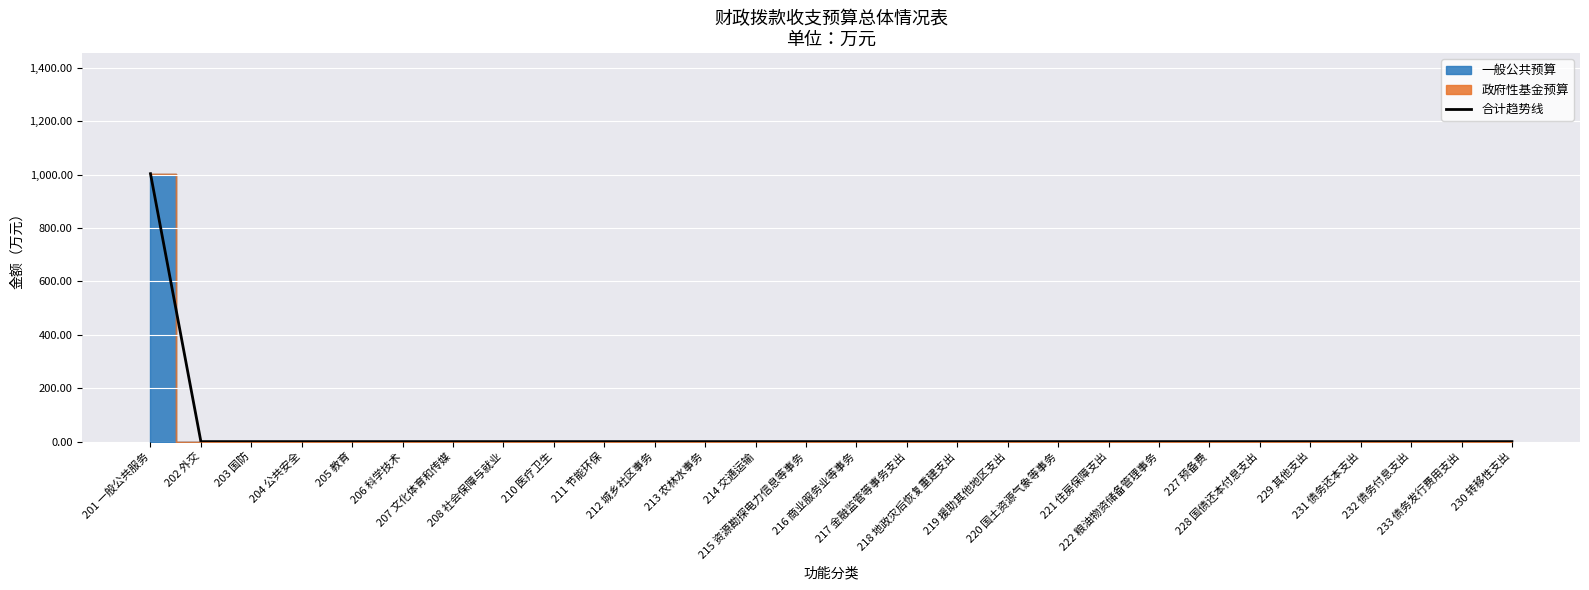

Which category has the lowest value across all series?

202 外交